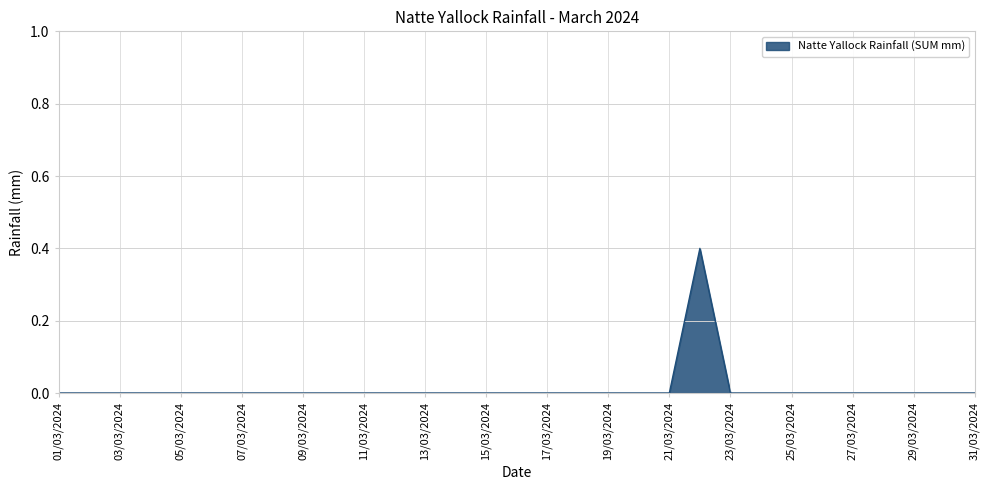

What is the maximum value shown in the chart?

0.4